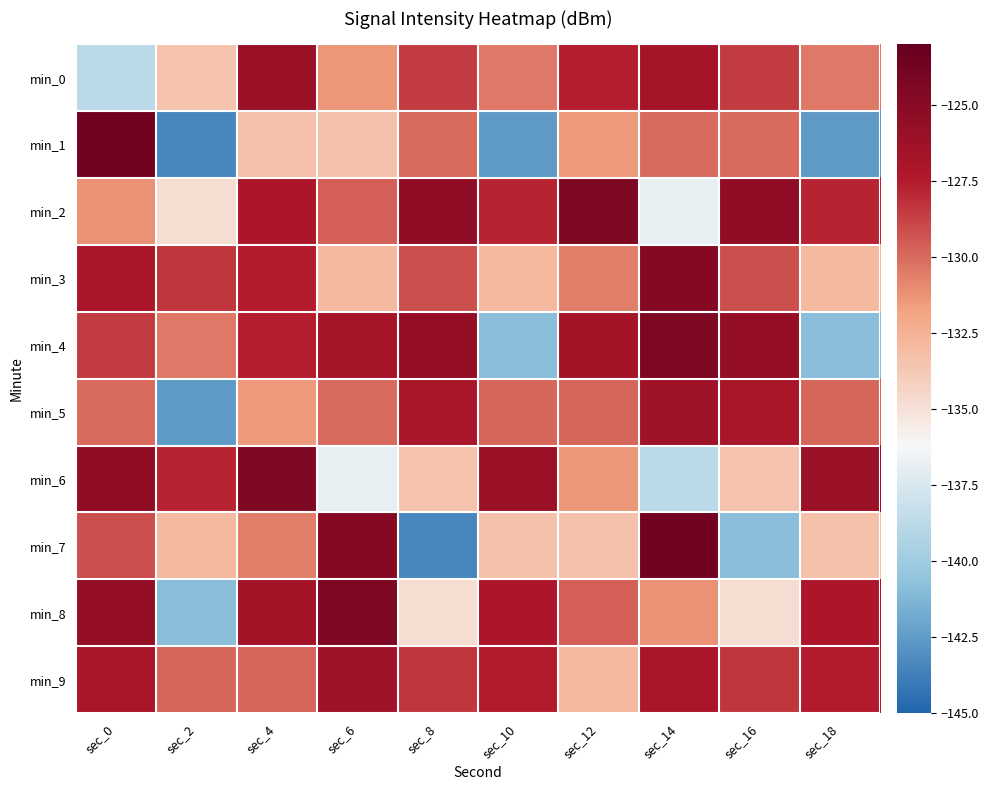

Which label corresponds to the largest value in the chart?

sec_0